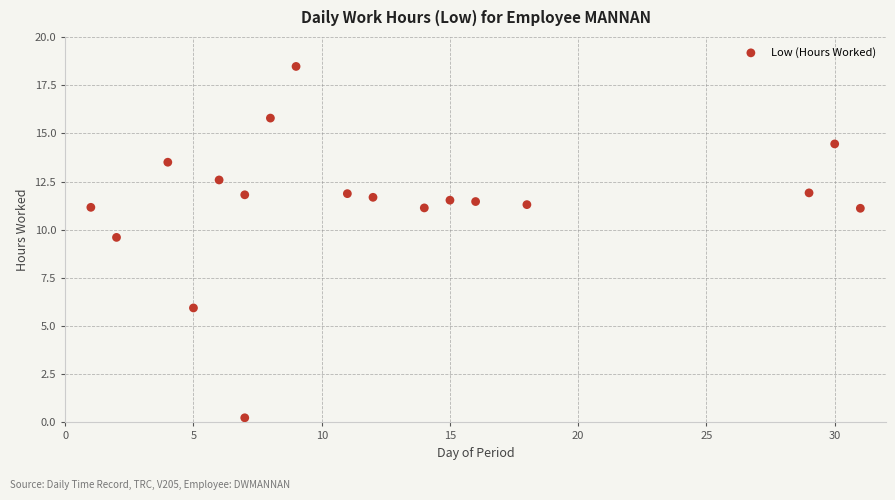

What Y value in the scatter plot is closest to 9?

9.6